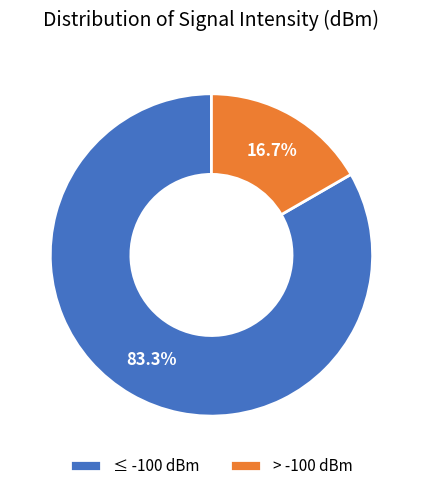

How many slices are in this pie chart?

2